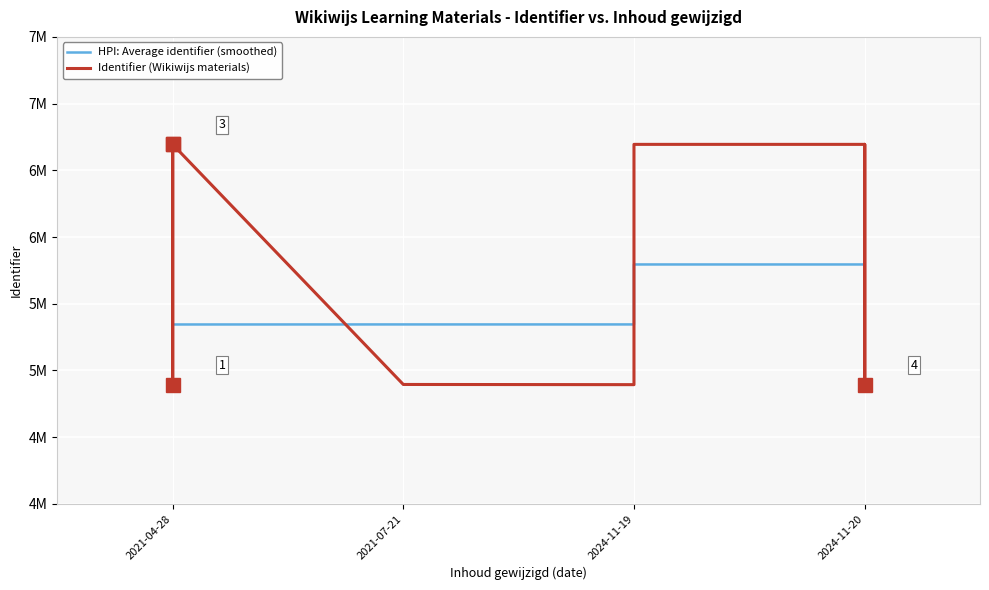

How many lines are shown in the chart?

2